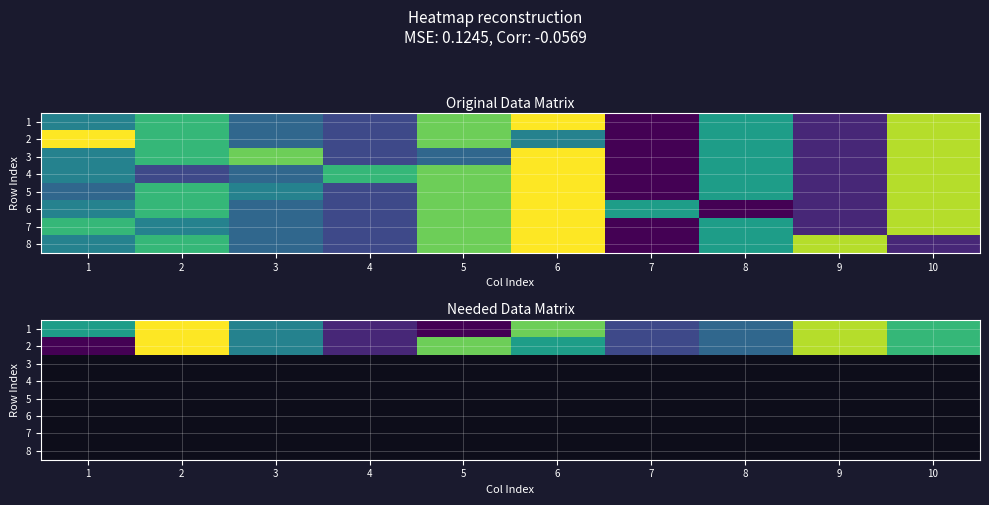

What is the difference between the maximum and minimum values in the 2 series?

9.0